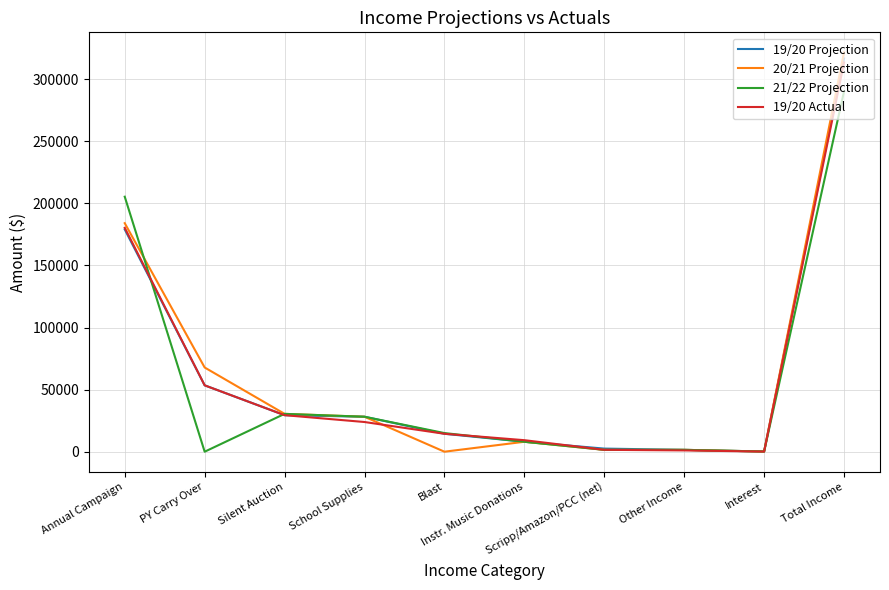

How many values in the 21/22 Projection series are below 15000?

5